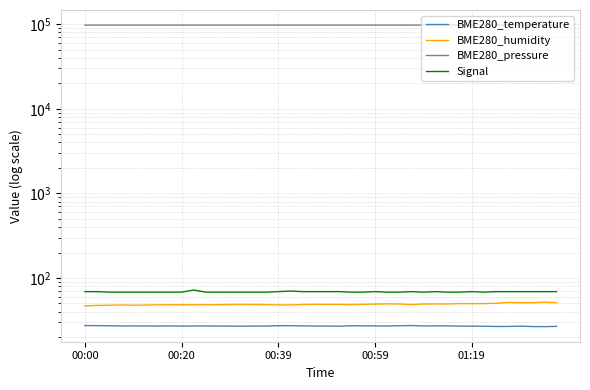

True or false: BME280_temperature and Signal cross at least once.

False